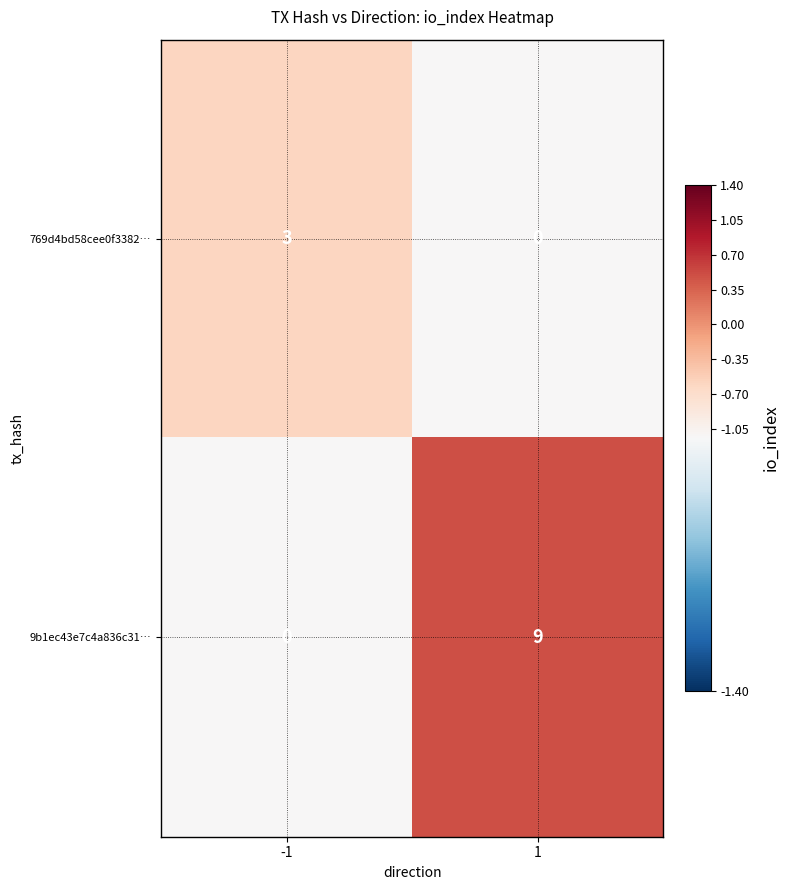

What is the sum of all 9b1ec43e7c4a836c31… values?

9